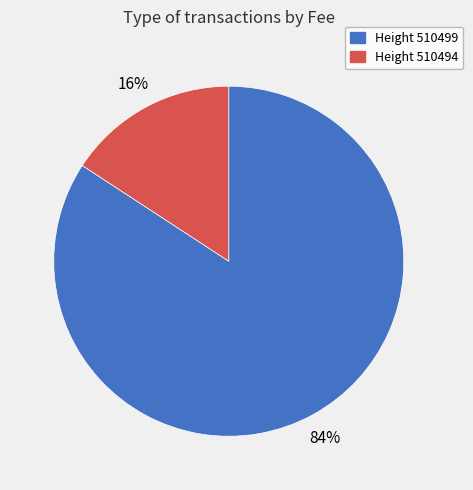

What is the smallest slice in the pie chart?

Height 510494